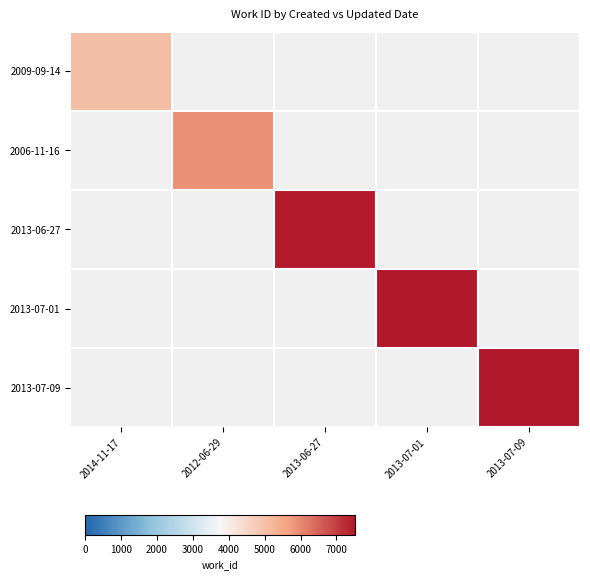

Which category has the lowest value across all series?

2014-11-17